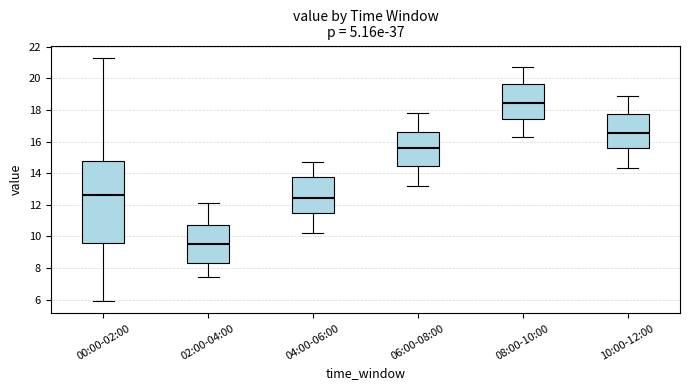

Where does the median line of the box for 08:00-10:00 sit on the y-axis? The values are not printed on the chart, so give them approximately, as read against the axis.

18.4